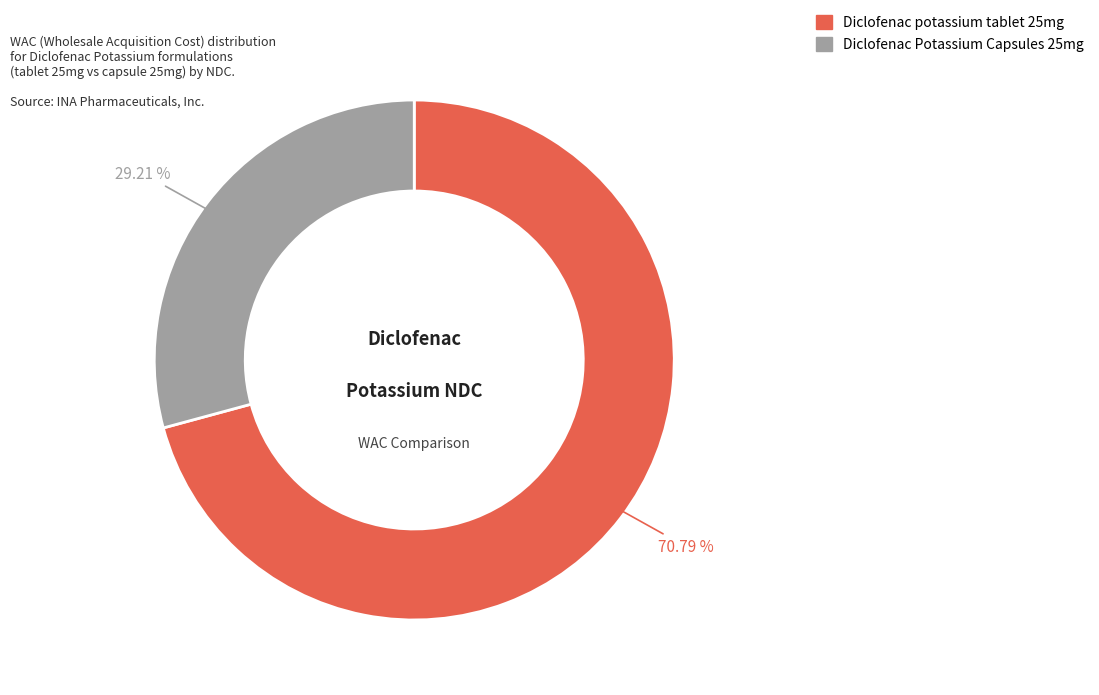

Does any single category account for the majority?

Yes